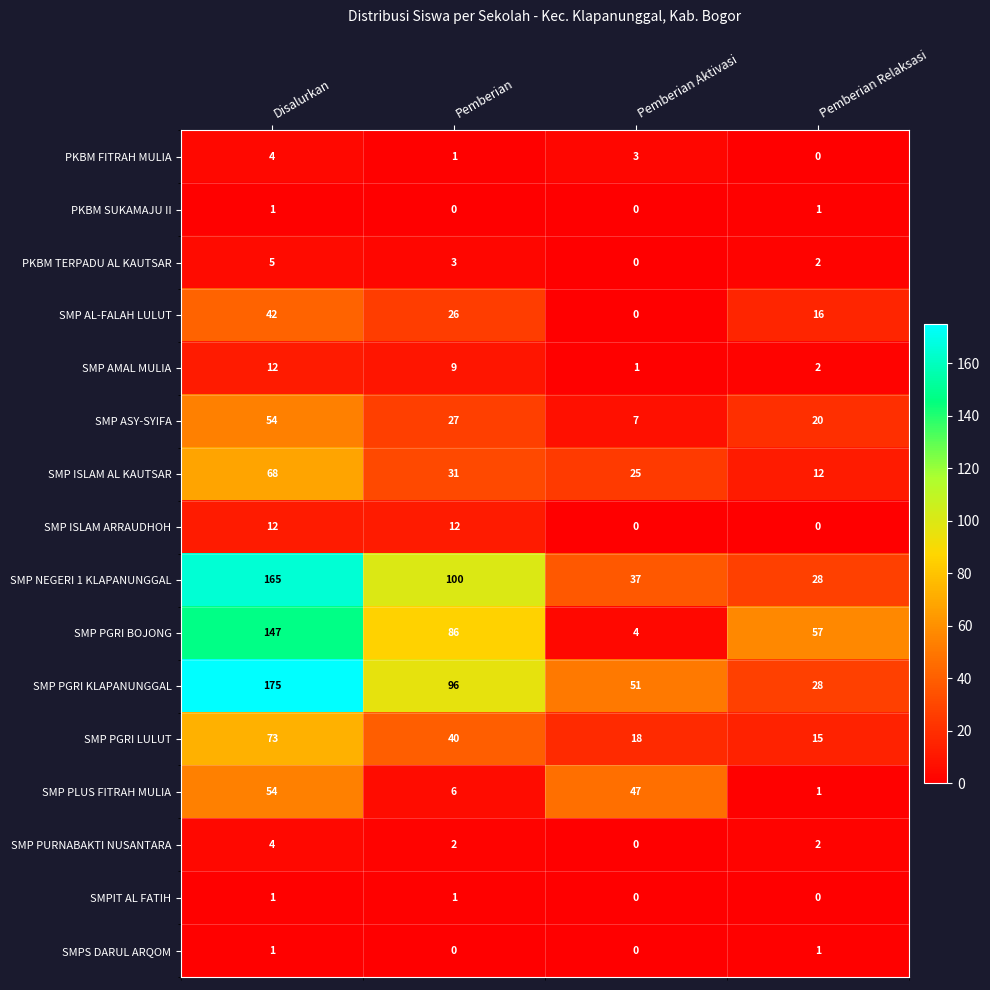

At which label does SMP AMAL MULIA first exceed 9?

Disalurkan